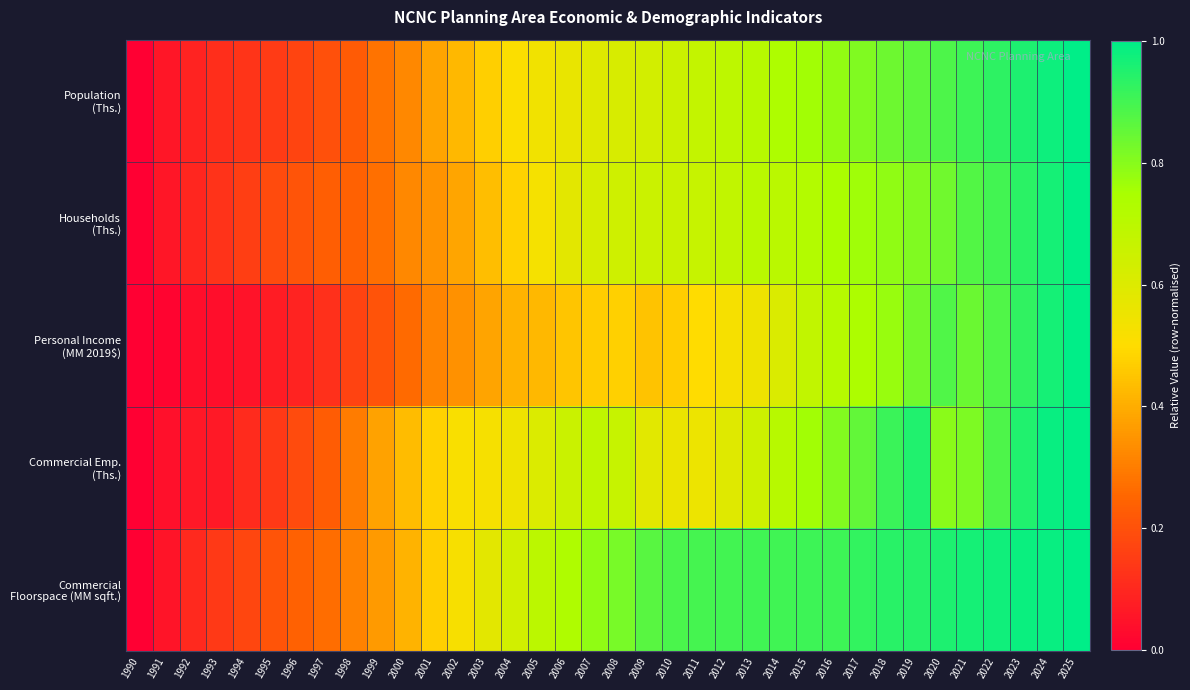

Which has a higher value, 2009 or 1995?

2009